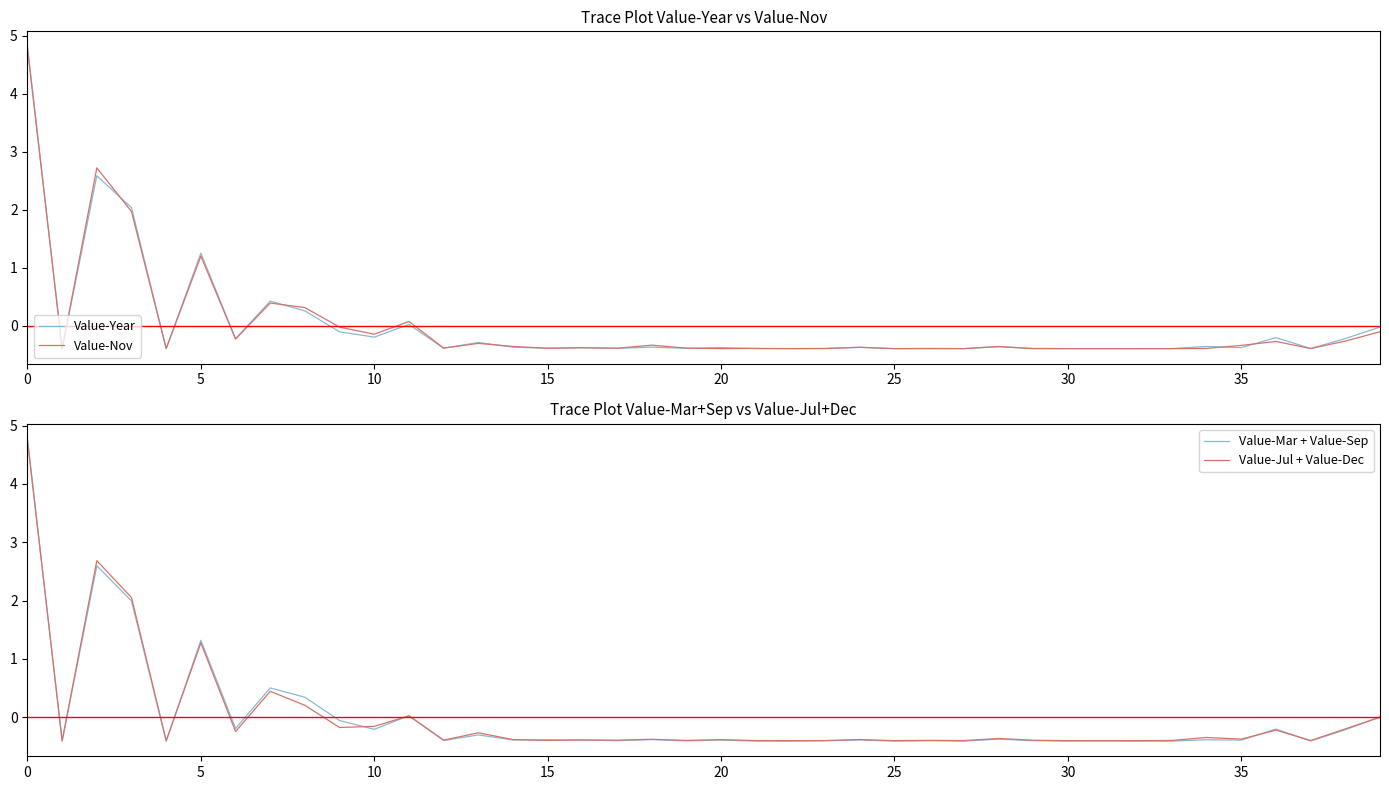

True or false: Value-Mar + Value-Sep has a value of -0.4 at 30.

True